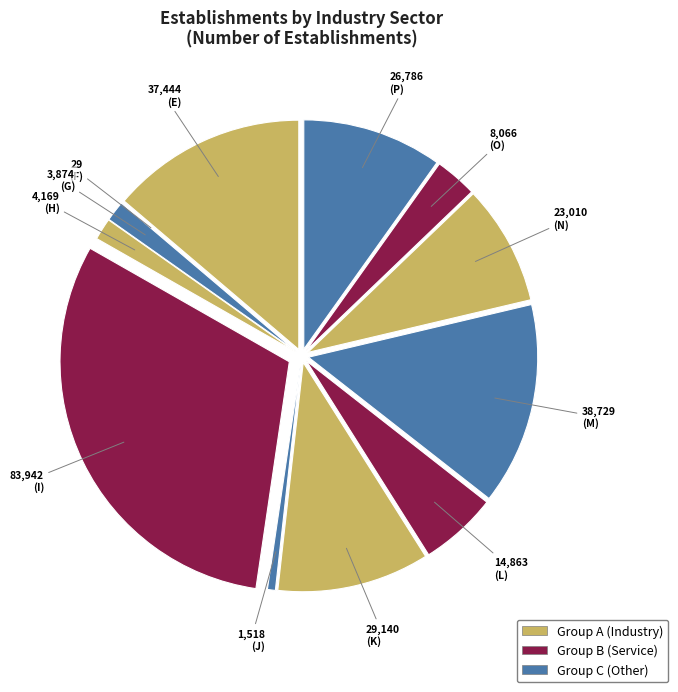

Rank the categories by value from highest to lowest.

I, M, E, K, P, N, L, O, H, G, J, F